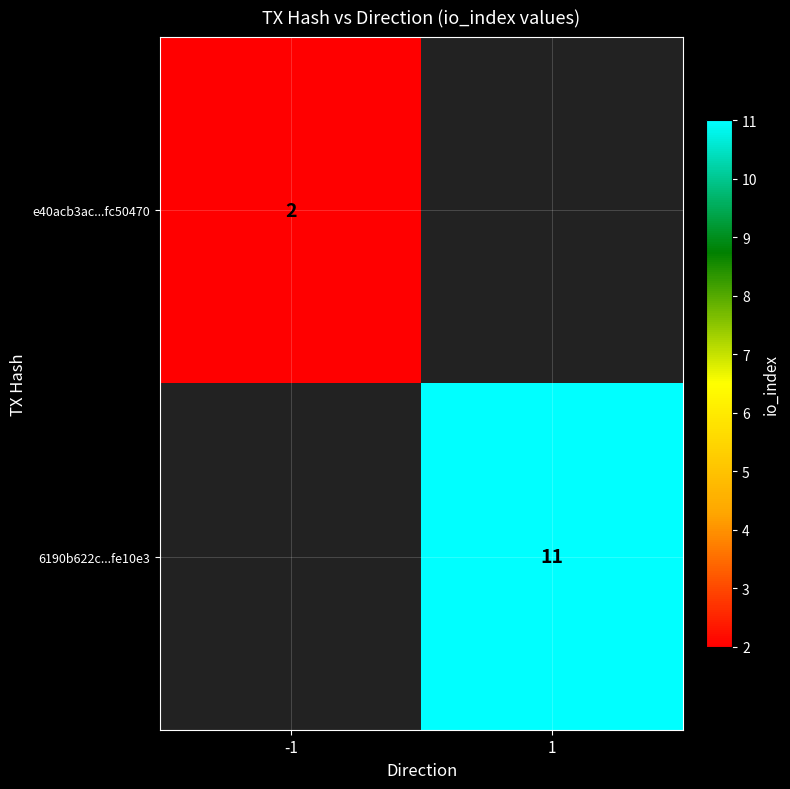

Which has a higher value, -1 or 1?

1